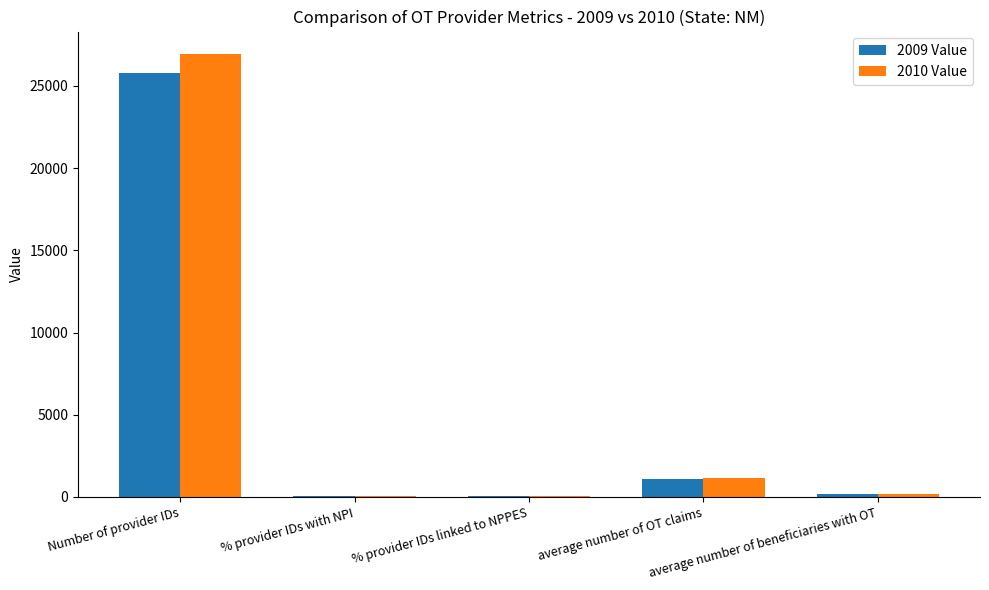

What is the sum of all 2009 Value values?

27167.7